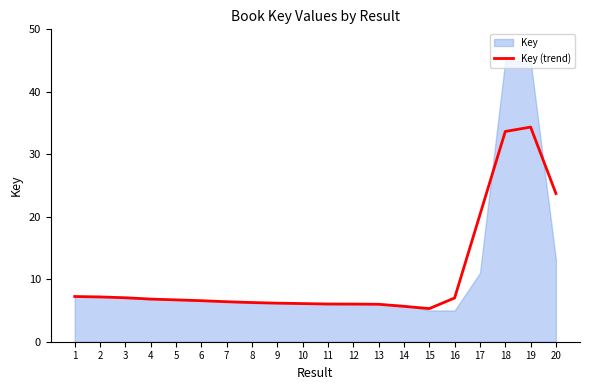

What is the maximum value shown in the chart?

34.4